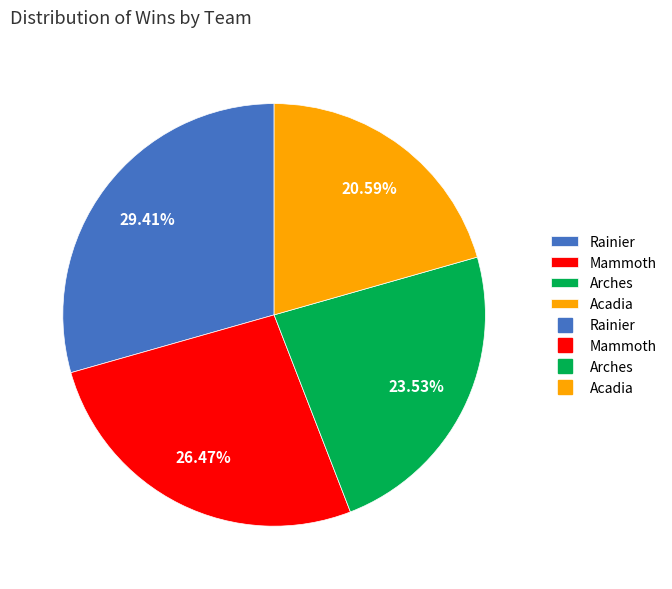

To the nearest percent, what is the average slice percentage?

25%